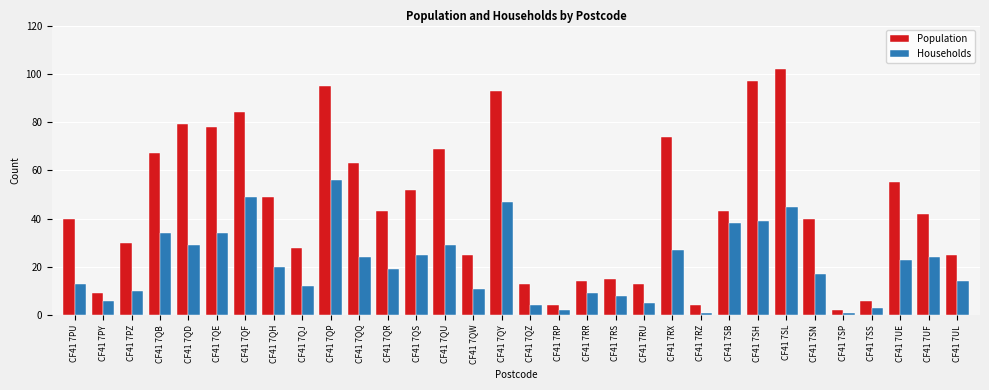

The value of Population at CF41 7QU is 69. True or false?

True